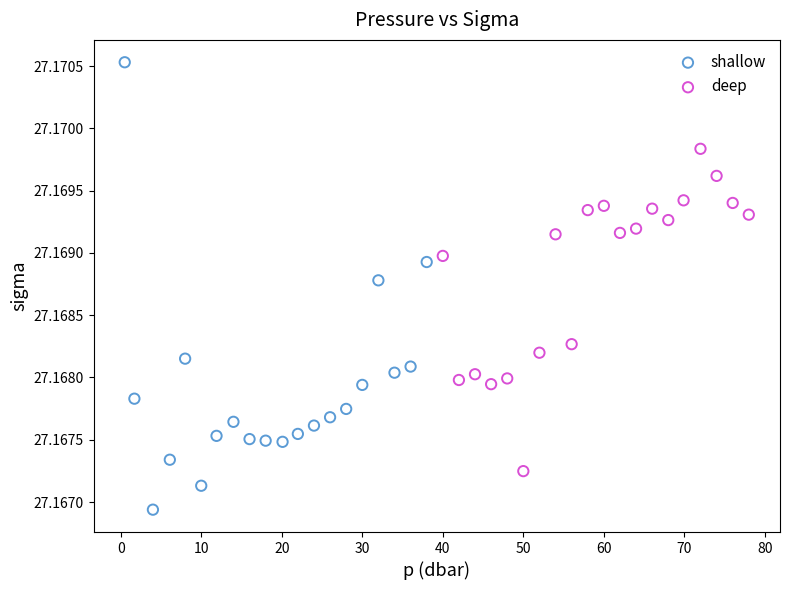

Which series reaches the maximum Y coordinate?

shallow